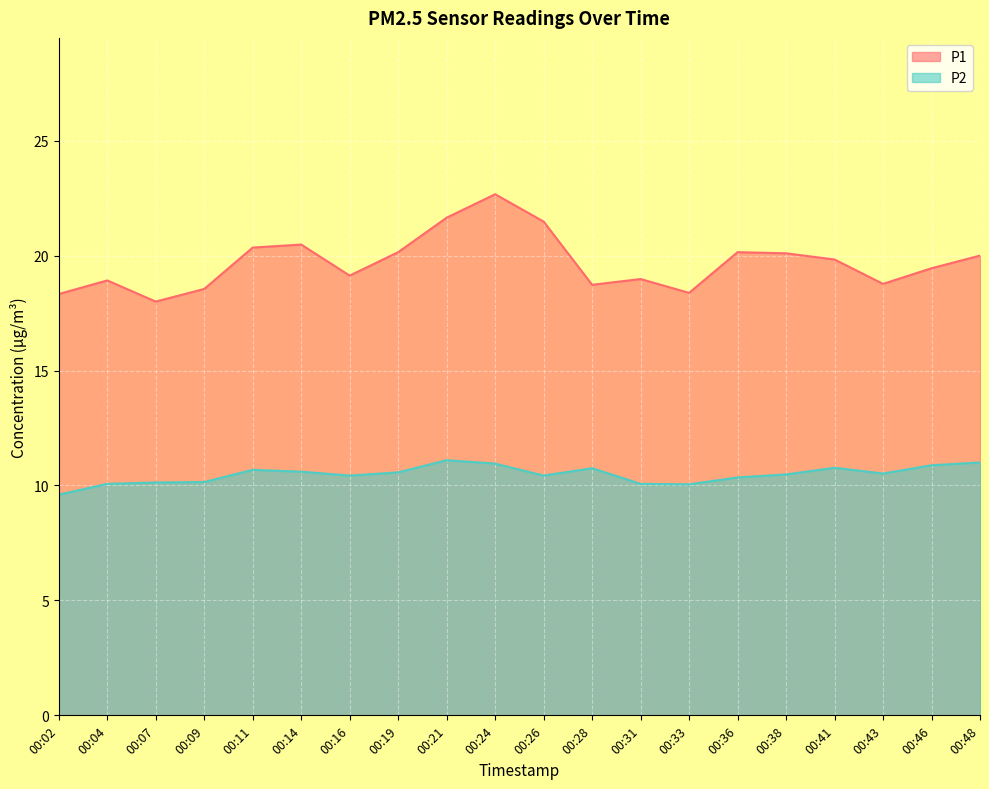

Does the chart display data point markers on the line(s)?

No